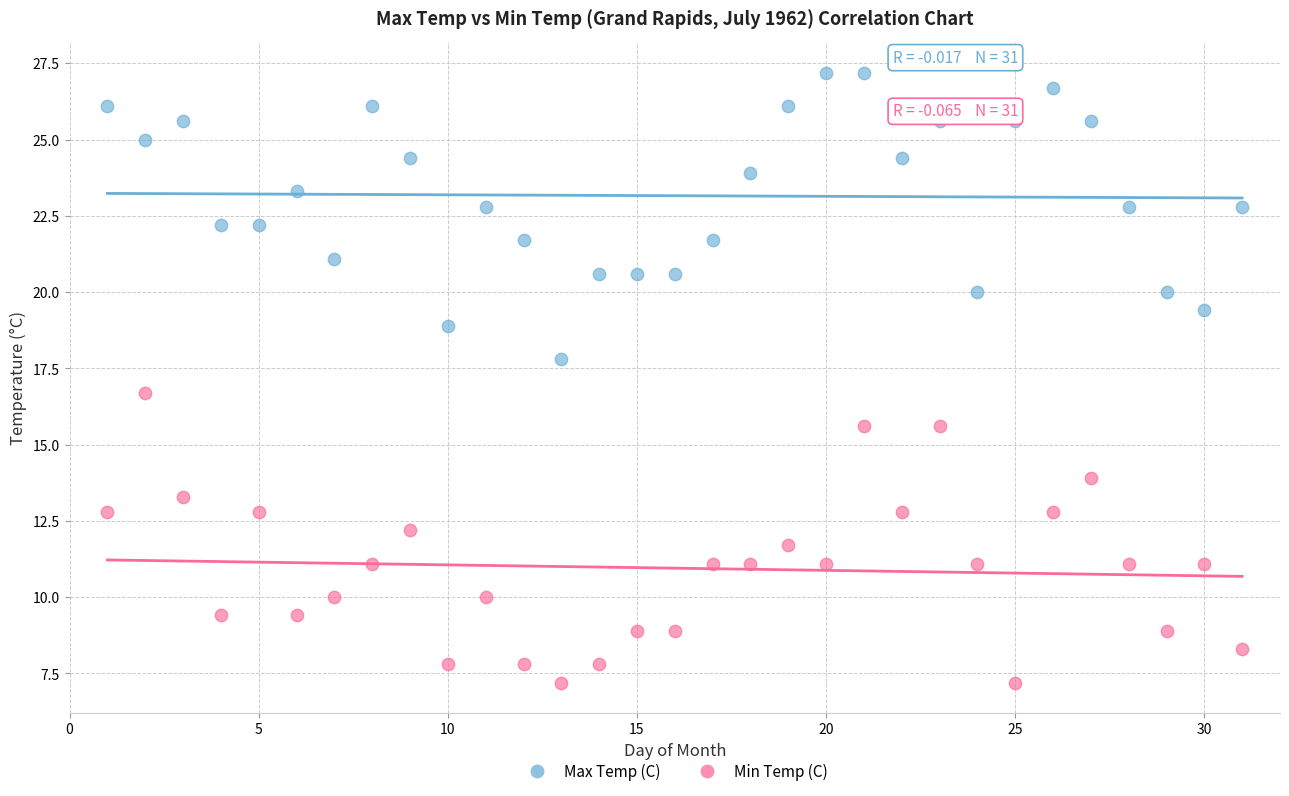

Across all data points, what is the range of Y values (max minus min)?

20.0